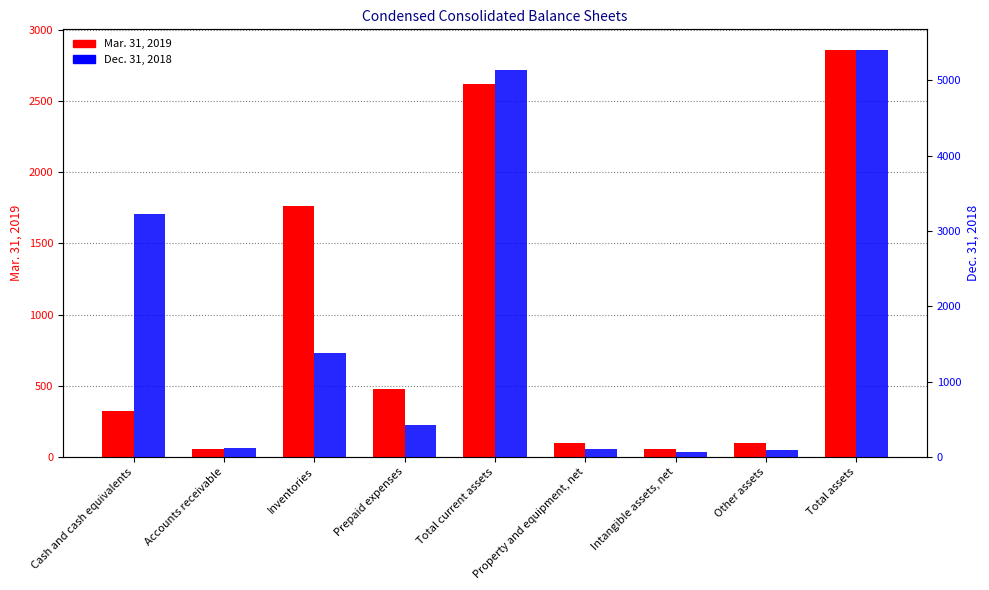

Count the number of data series in this chart.

2